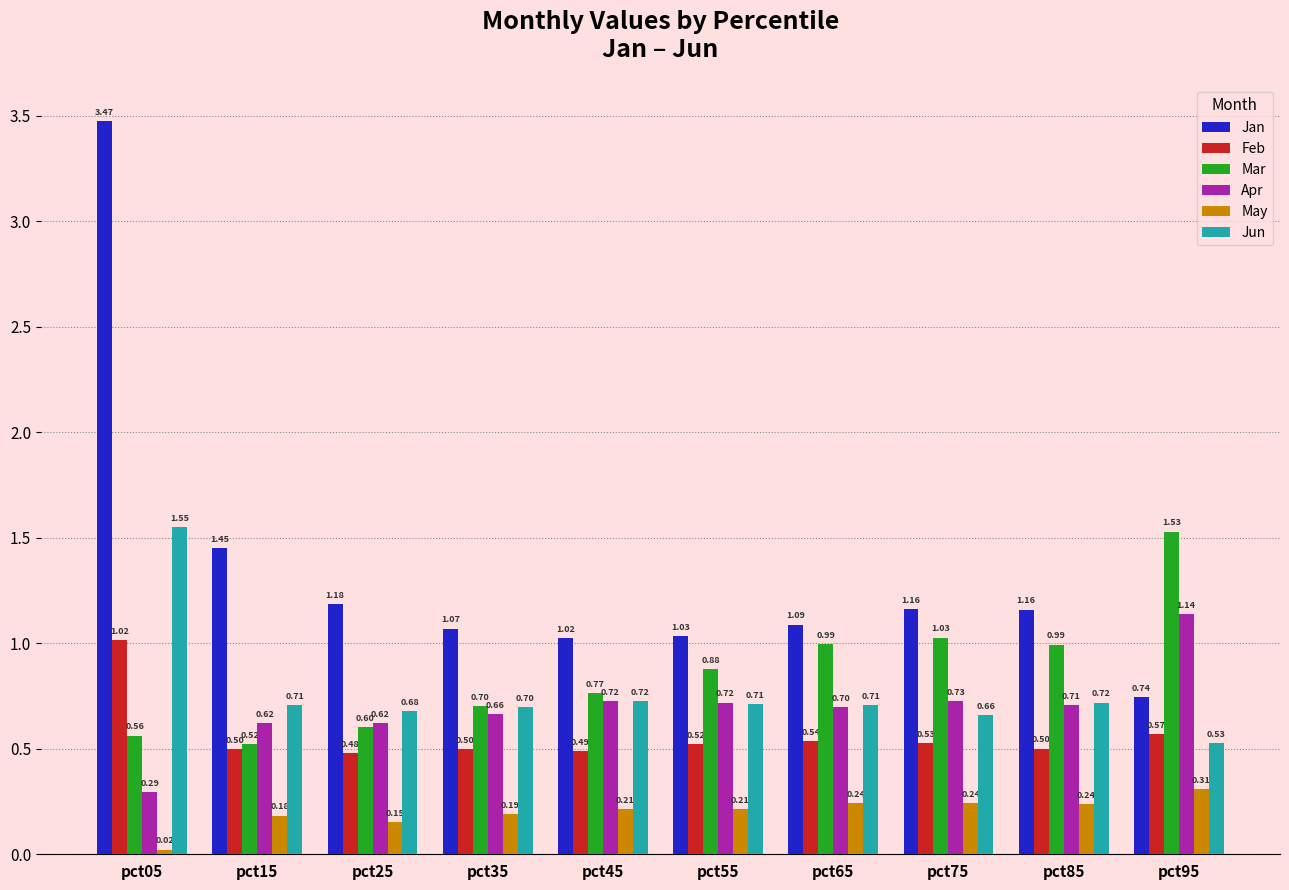

What is the total value across all series at pct25?

3.7